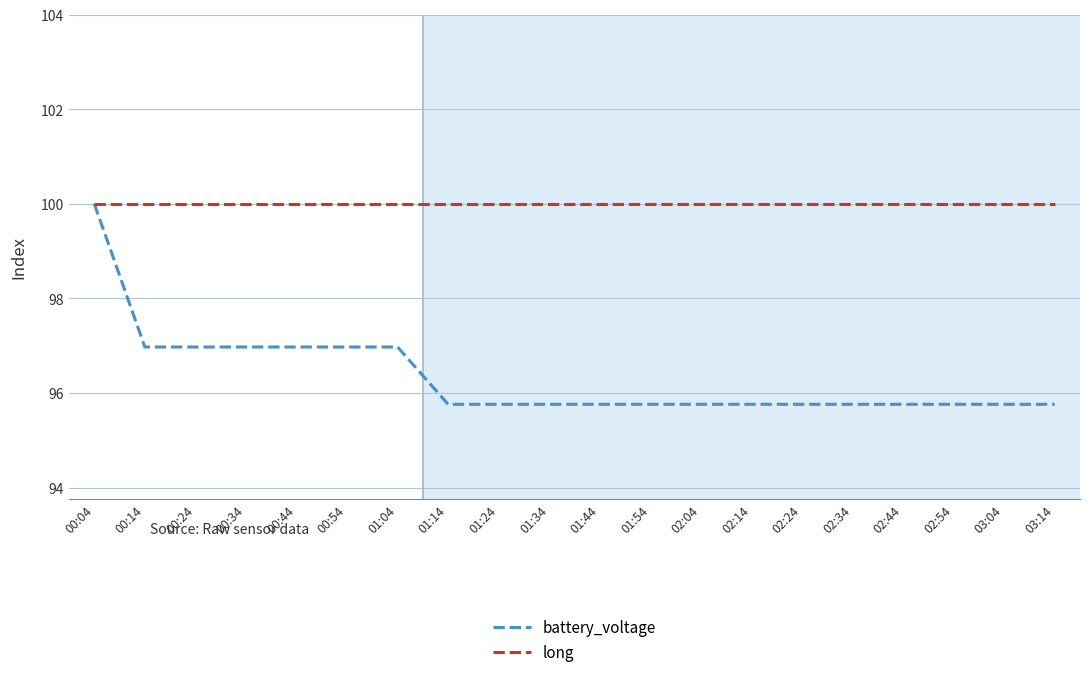

What is the sum of all battery_voltage values?

1926.7